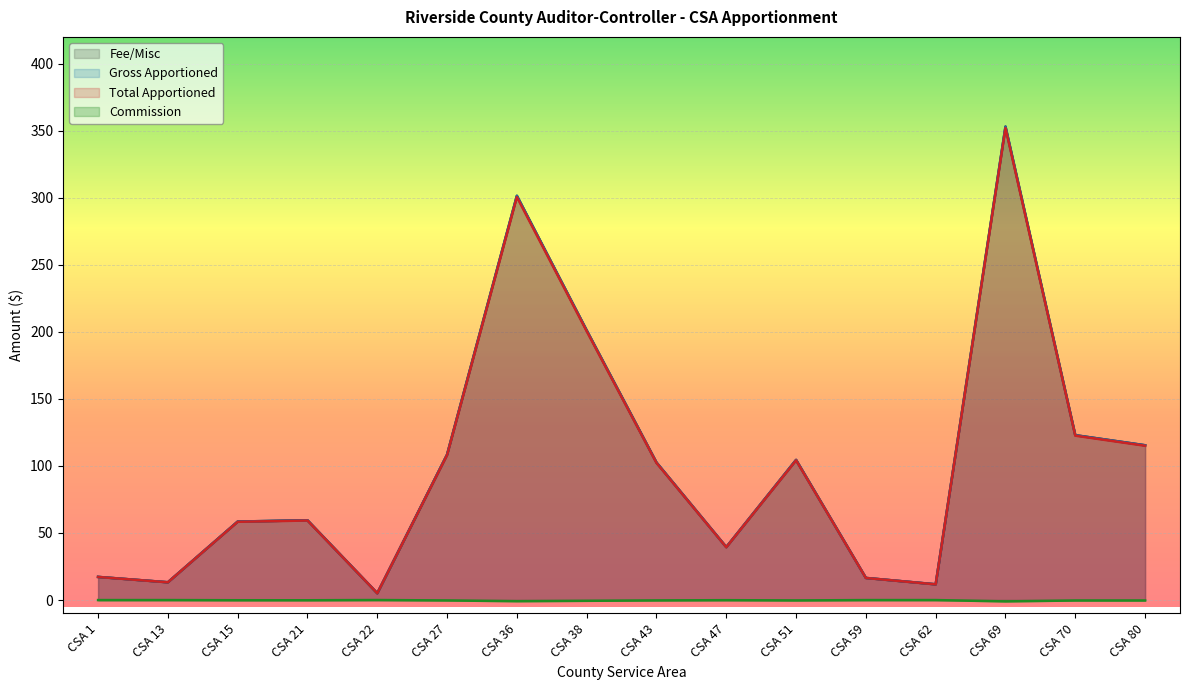

What is the maximum value shown in the chart?

353.1